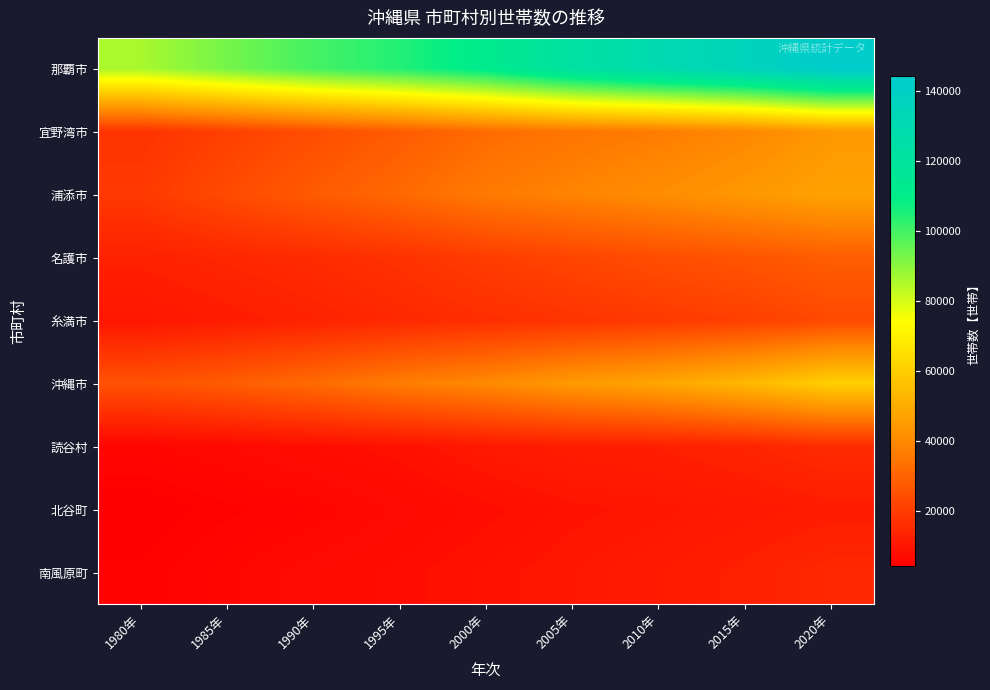

Reading left to right, what are all the values shown in this chart?

那覇市: 1980年=86141	1985年=93199	1990年=99846	1995年=104530	2000年=111788	2005年=122613	2010年=129512	2015年=135532	2020年=144355
宜野湾市: 1980年=17619	1985年=20929	1990年=24467	1995年=28109	2000年=31942	2005年=34738	2010年=36361	2015年=39333	2020年=44163
浦添市: 1980年=19055	1985年=23579	1990年=27749	1995年=31445	2000年=35884	2005年=38314	2010年=40927	2015年=44041	2020年=47331
名護市: 1980年=12811	1985年=14338	1990年=15663	1995年=17237	2000年=19983	2005年=22201	2010年=24277	2015年=26142	2020年=28453
糸満市: 1980年=10102	1985年=11584	1990年=13205	1995年=14942	2000年=16316	2005年=17703	2010年=19249	2015年=20647	2020年=23272
沖縄市: 1980年=25474	1985年=28263	1990年=31947	1995年=36528	2000年=39870	2005年=44650	2010年=47999	2015年=53325	2020年=60570
読谷村: 1980年=6073	1985年=6890	1990年=8045	1995年=8965	2000年=10699	2005年=11803	2010年=12422	2015年=13658	2020年=15672
北谷町: 1980年=4125	1985年=5046	1990年=5778	1995年=7056	2000年=8213	2005年=9309	2010年=9903	2015年=10724	2020年=11697
南風原町: 1980年=4817	1985年=6126	1990年=7325	1995年=8200	2000年=9219	2005年=10184	2010年=11254	2015年=12763	2020年=14679